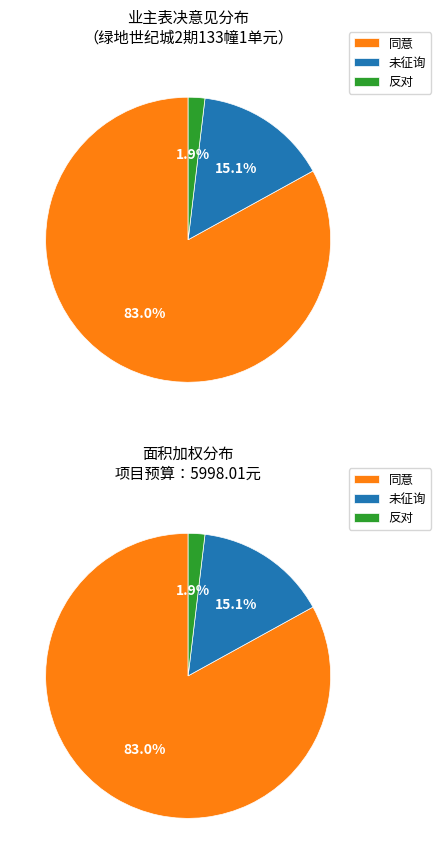

Which has a higher value, 未征询 or 同意?

同意